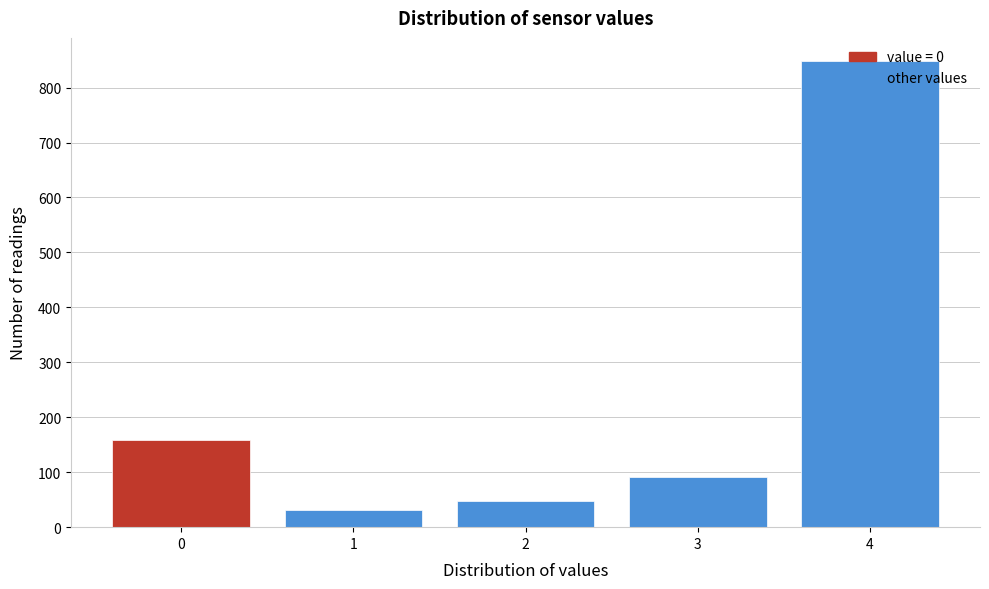

The chart shows a value of 243 at 0. True or false?

False